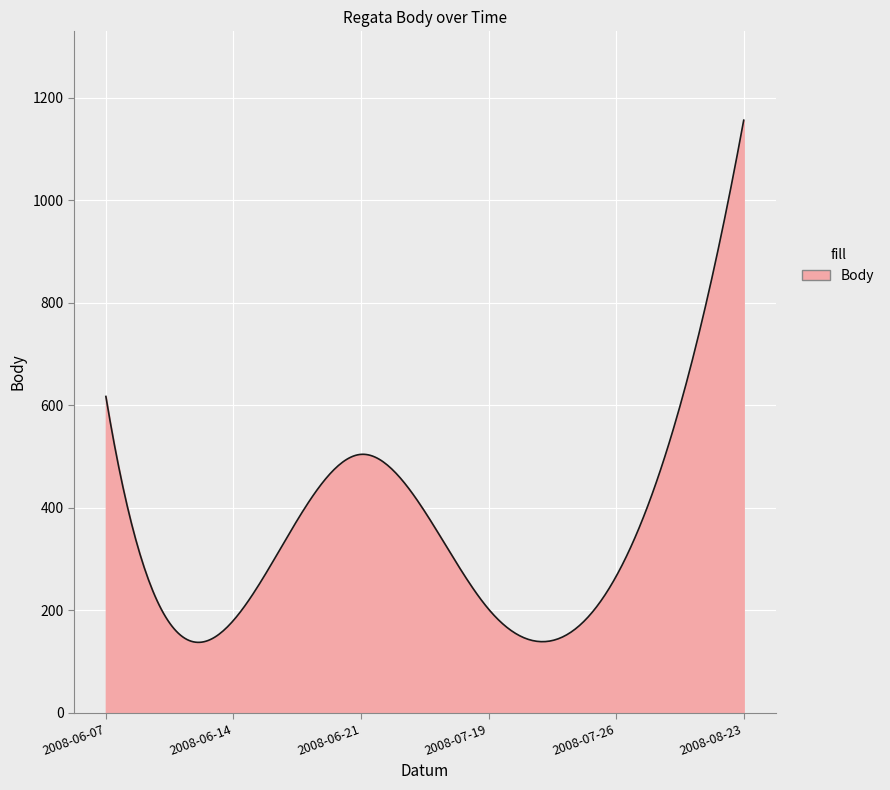

What is the maximum value shown in the chart?

1156.0